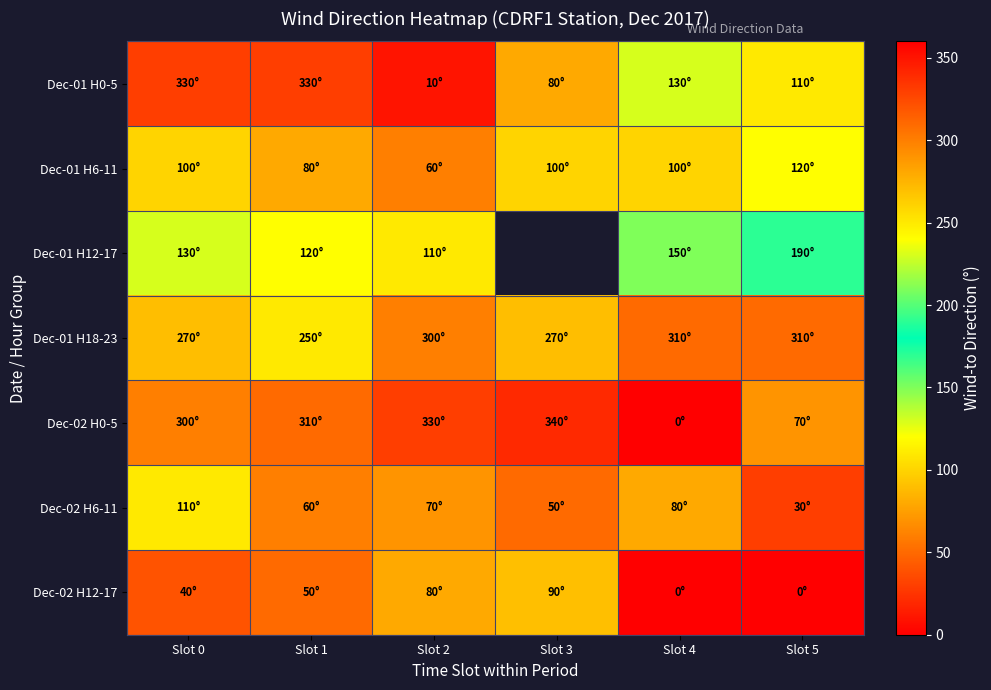

List the series in order of their peak value, lowest first.

Dec-02 H12-17, Dec-02 H6-11, Dec-01 H6-11, Dec-01 H12-17, Dec-01 H18-23, Dec-01 H0-5, Dec-02 H0-5